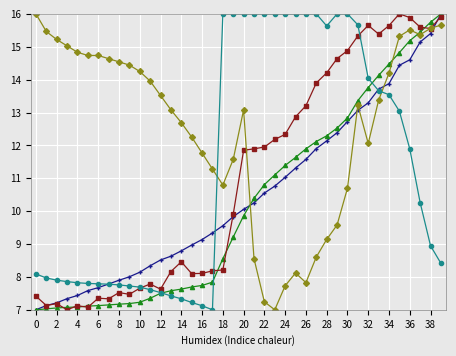

What is the greatest value displayed?

16.0